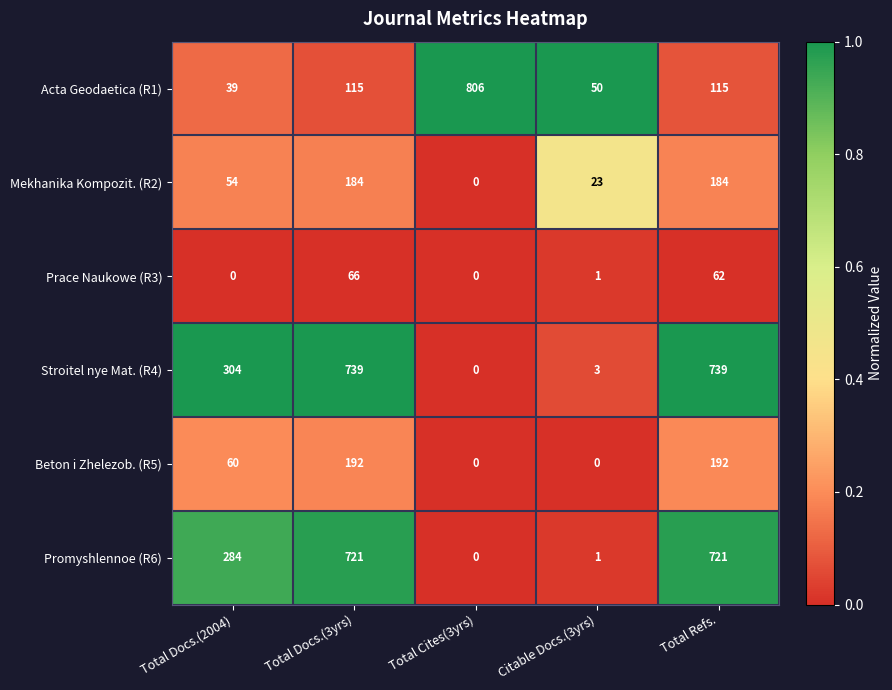

What is the spread (max minus min) of values at Citable Docs.(3yrs)?

50